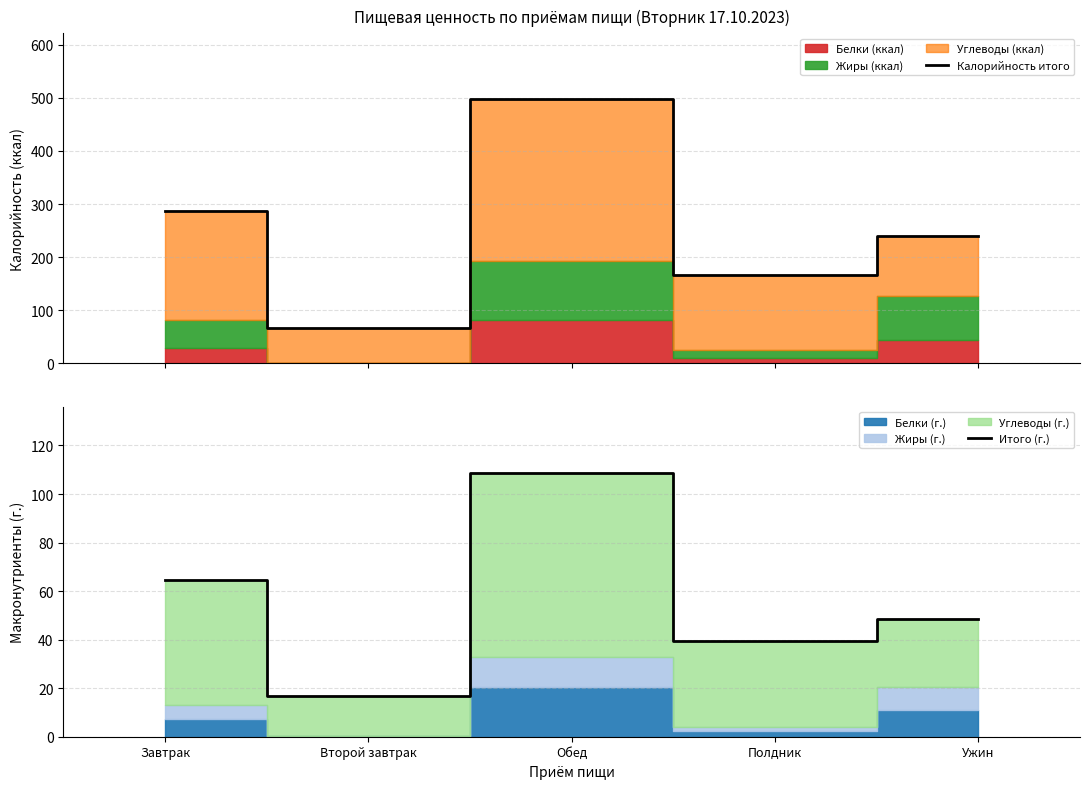

Which category has the lowest value in the Калорийность итого series?

Второй завтрак